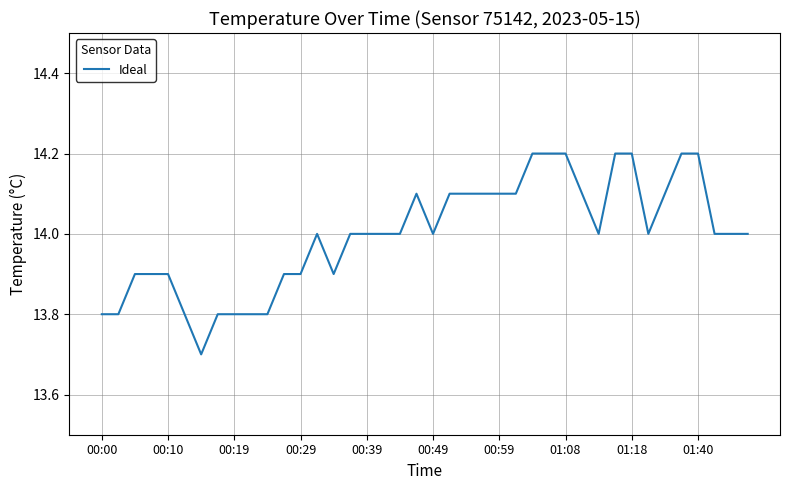

What is the maximum value shown in the chart?

14.2